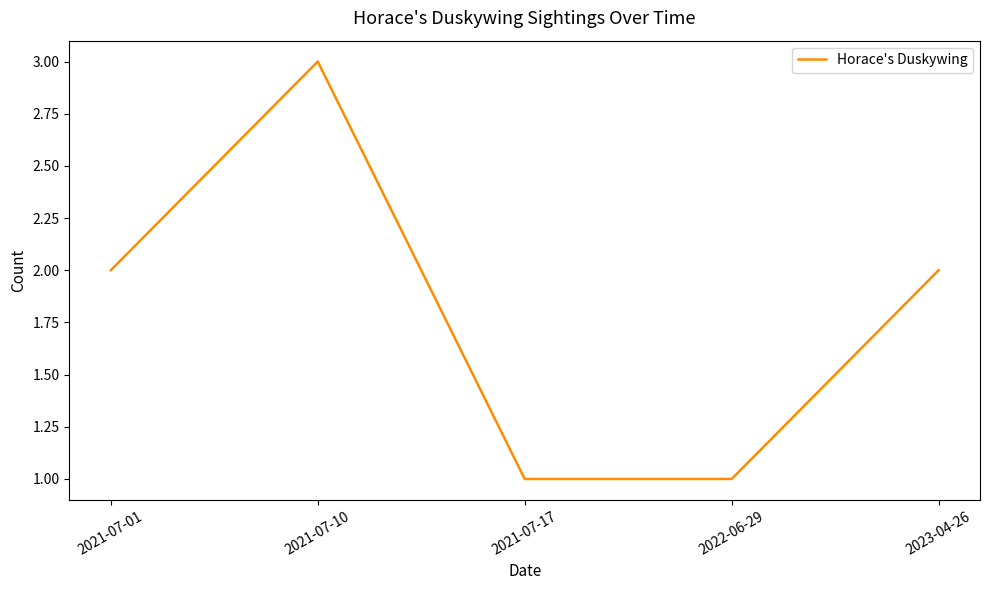

What position from the right is 2022-06-29?

2